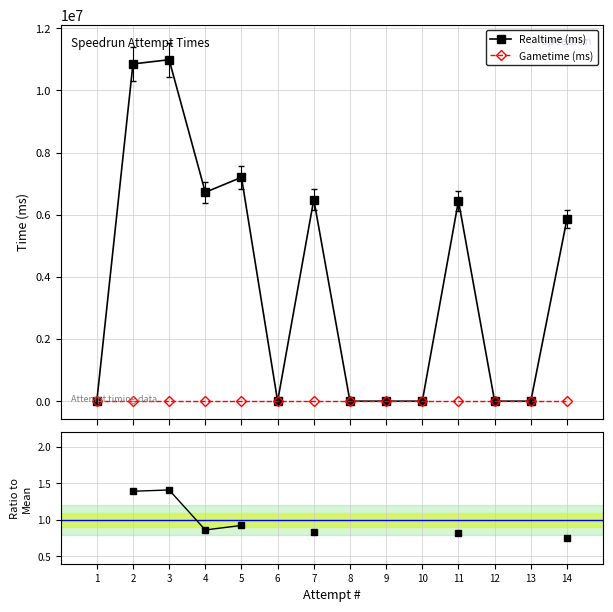

What is the value of the Realtime ratio point at the 5th from the left?

0.9